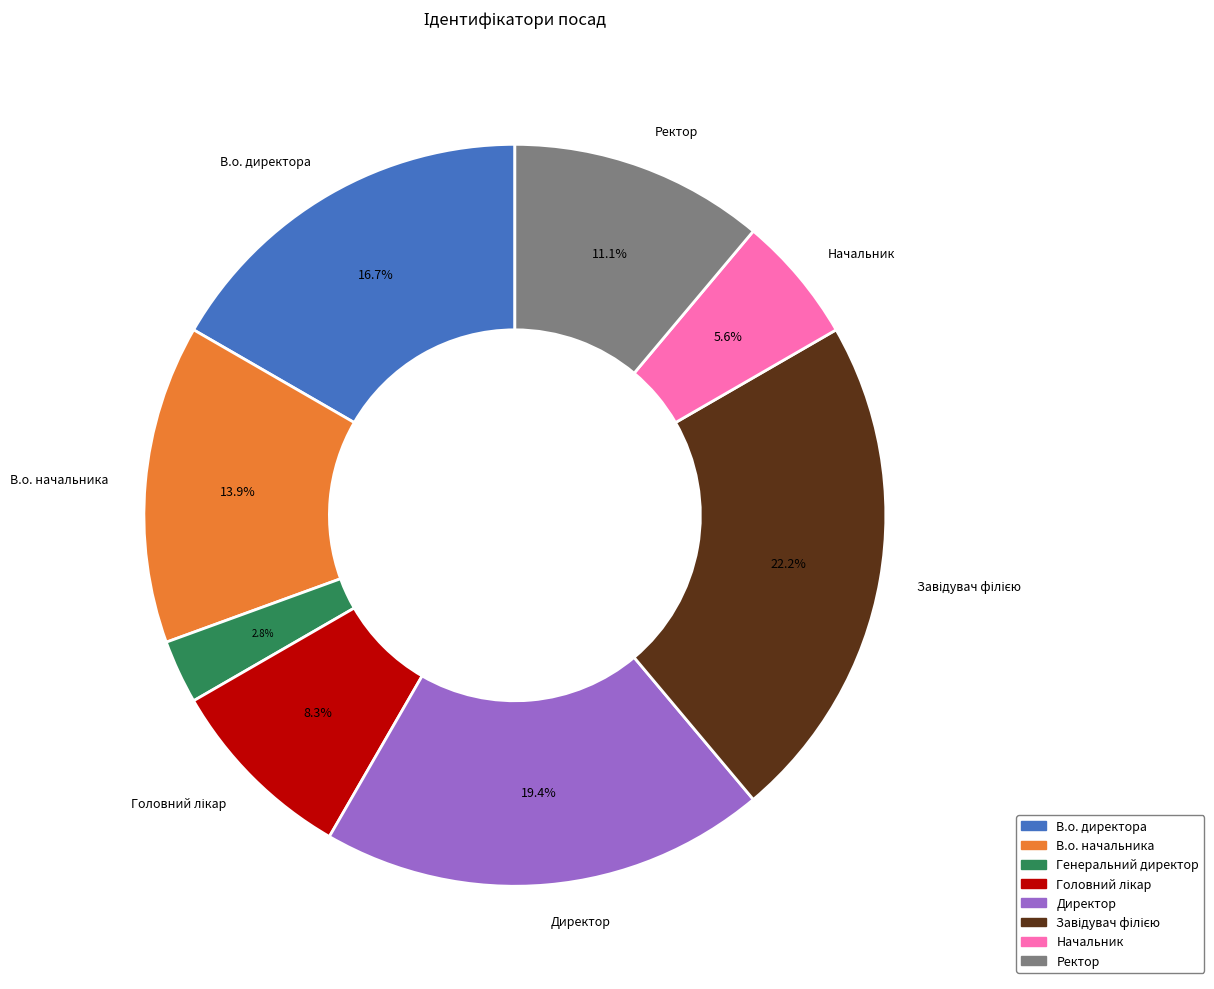

True or false: Ректор accounts for 11% of the total.

True